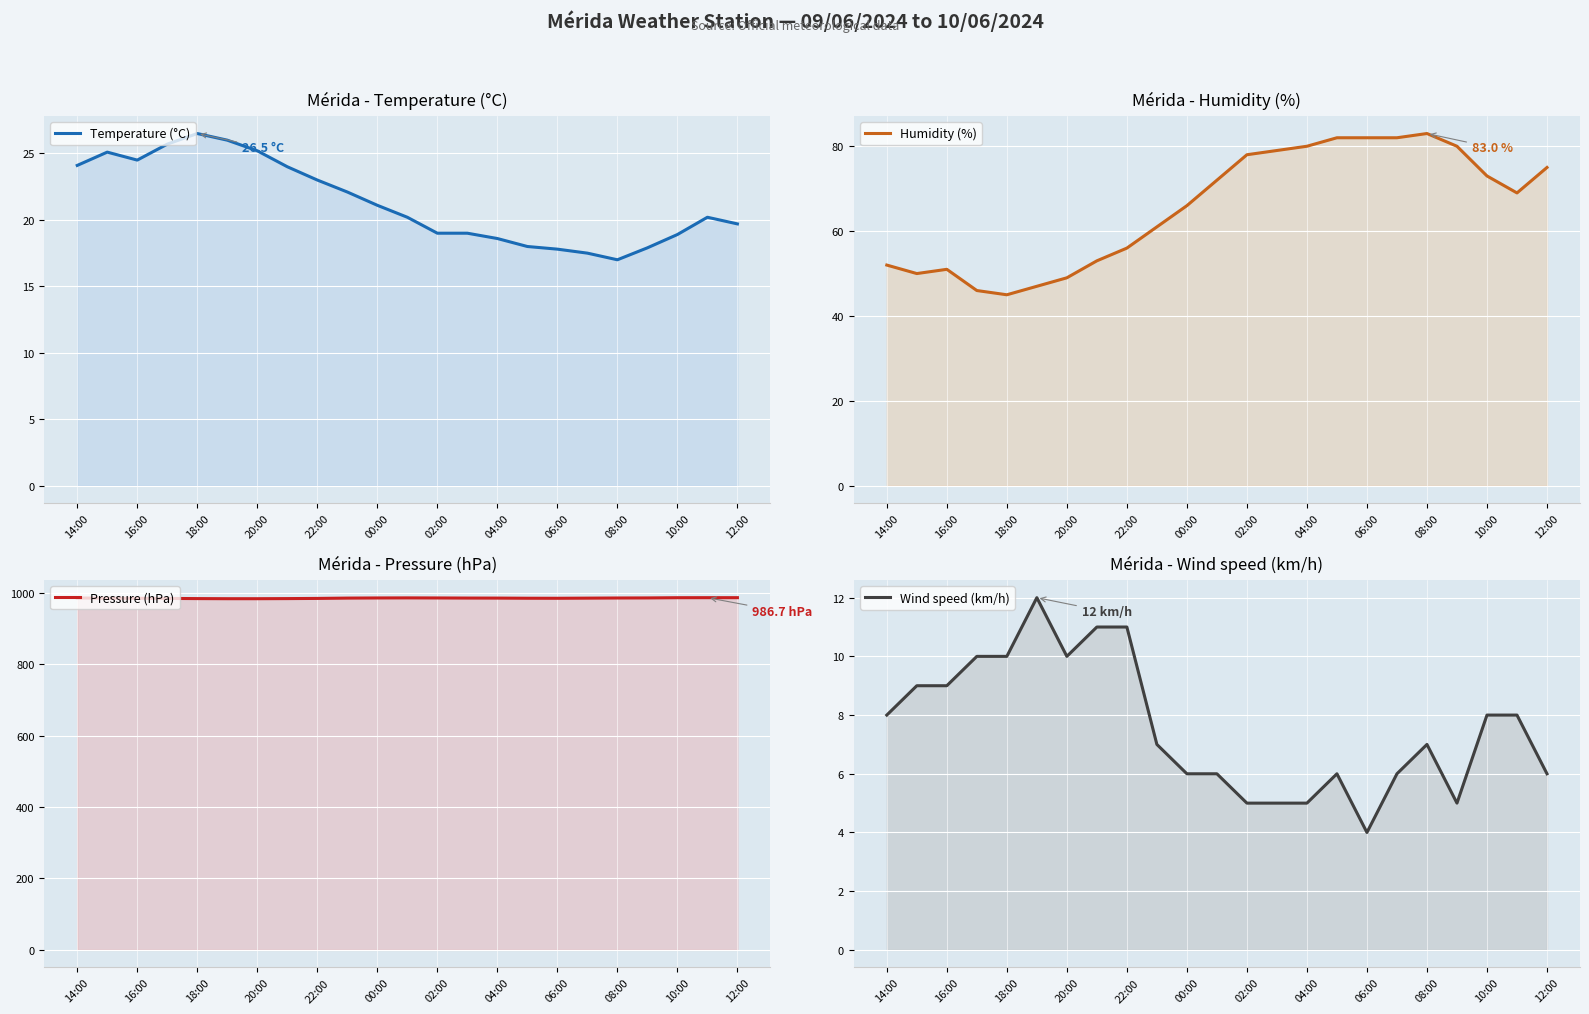

The Wind speed (km/h) series shows 4.0 at 06:00. True or false?

True